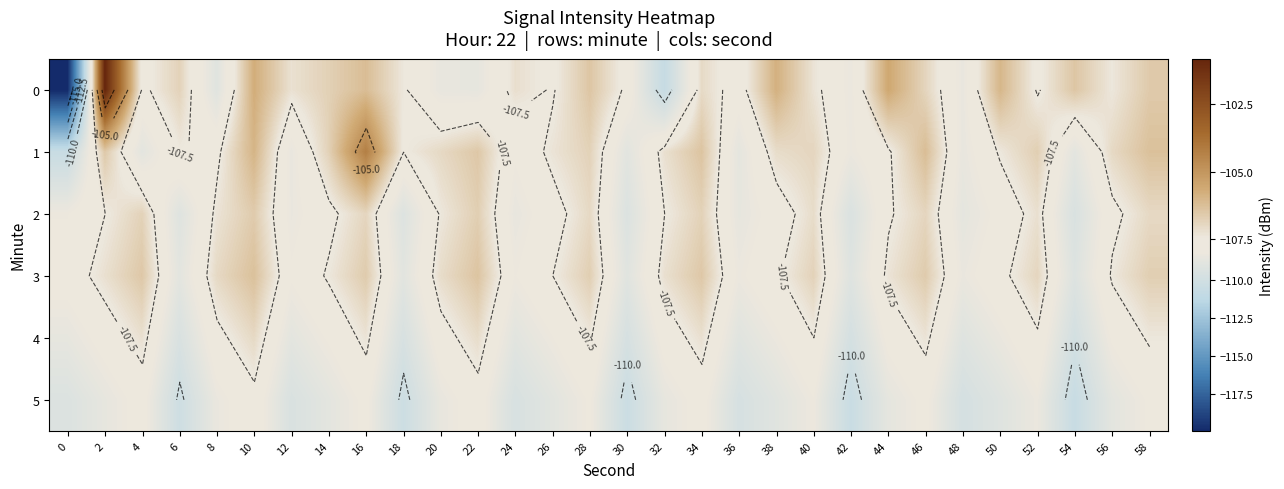

The value of 5 at 34 is -148.7. True or false?

False